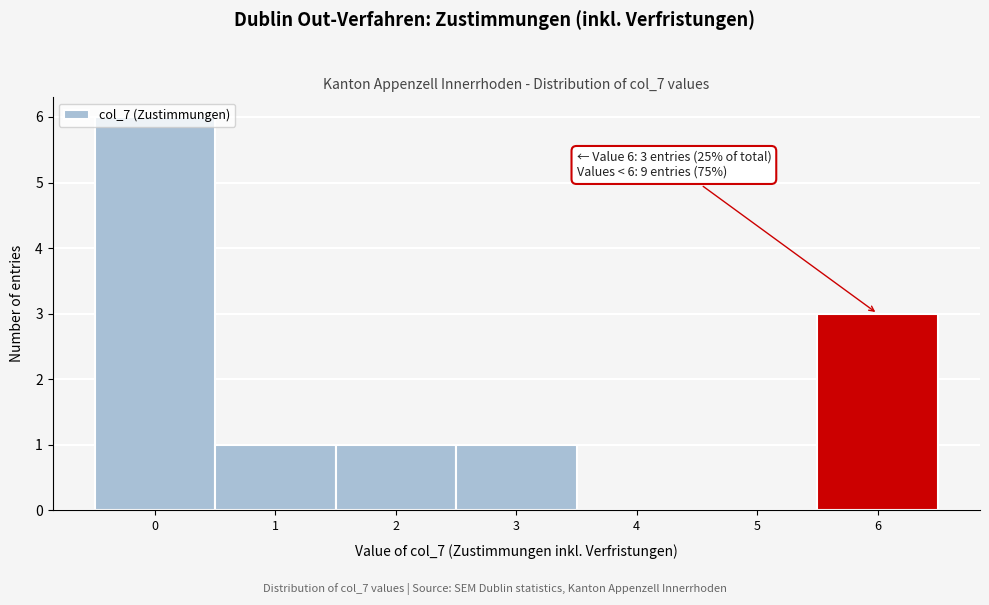

Which range on the x-axis has the tallest bar?

-0.5 to 0.5